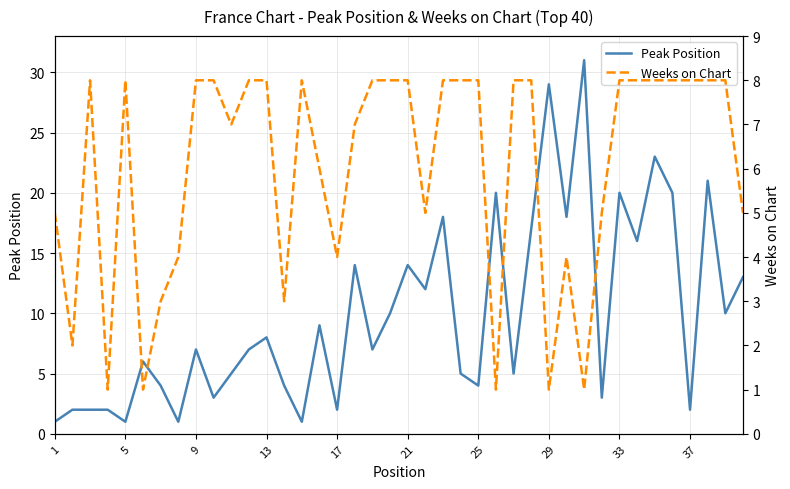

True or false: Peak Position has a value of 3 at 37.

False